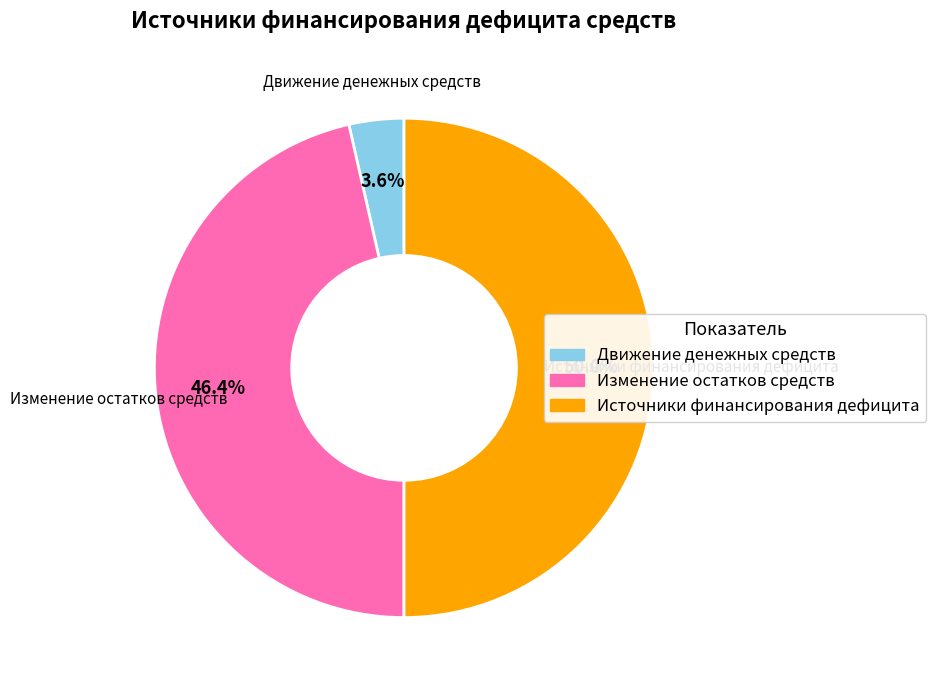

What is the total percentage of Изменение остатков средств and Движение денежных средств?

50.0%